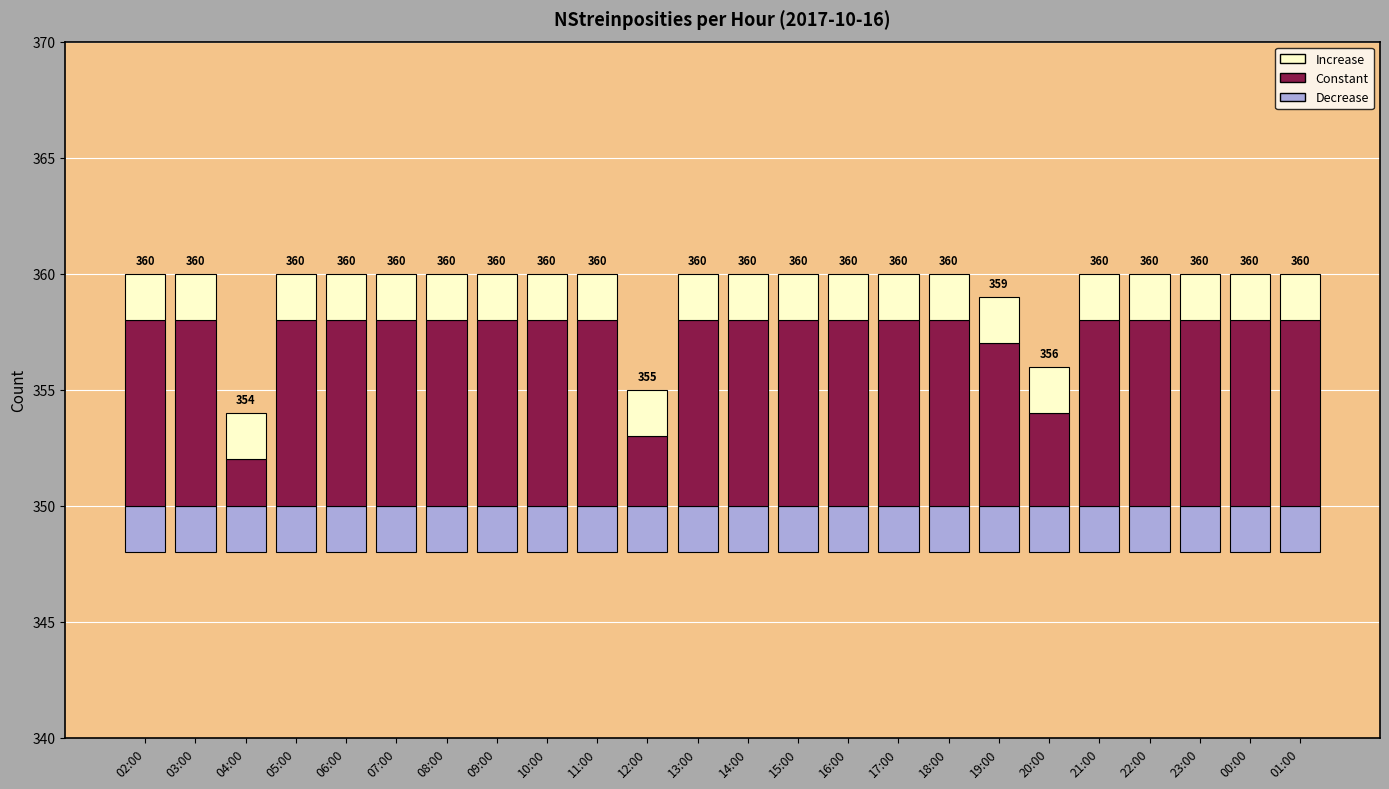

How many groups of bars are there?

24